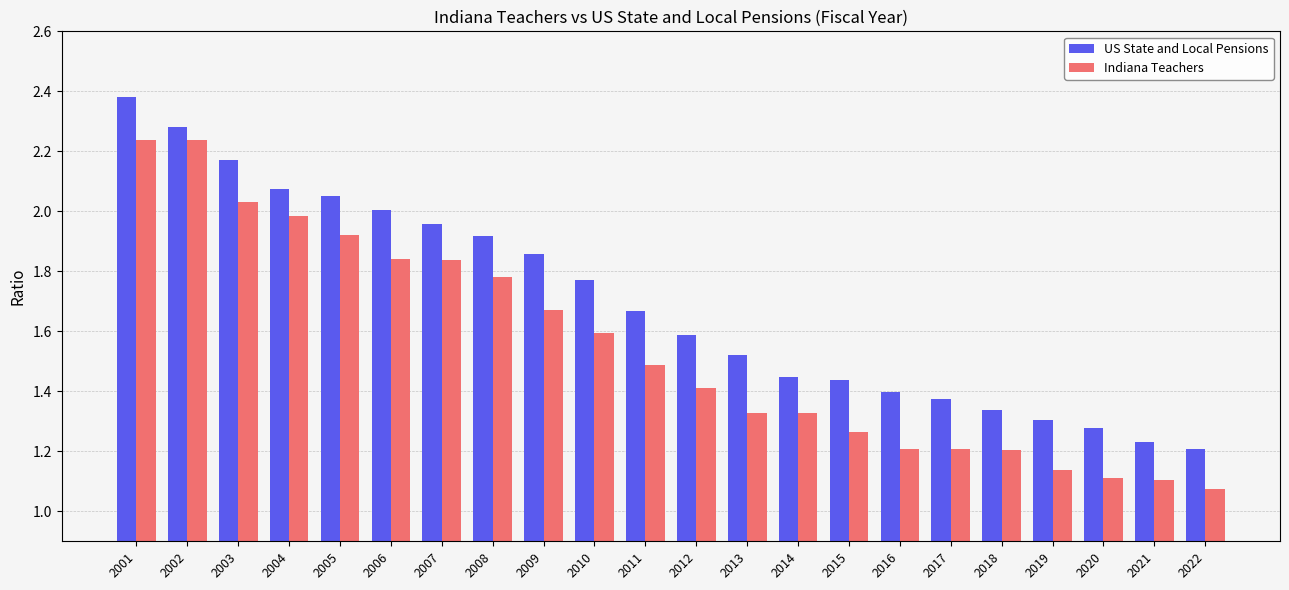

What is the sum of all US State and Local Pensions values?

37.2